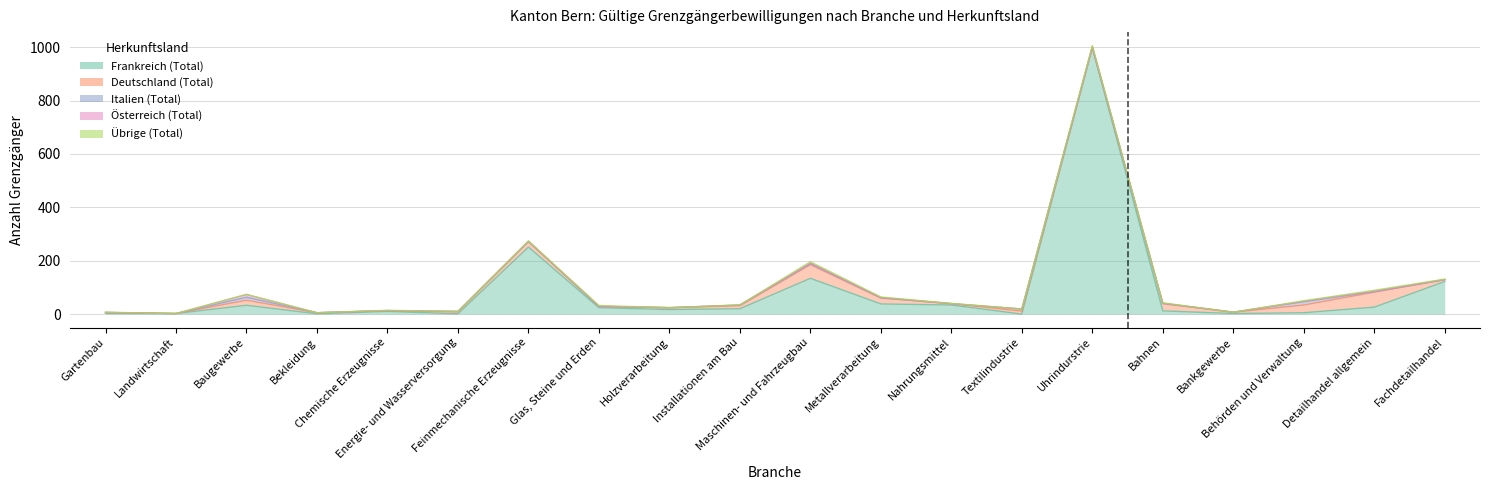

Rank the series at Fachdetailhandel from lowest to highest value.

Italien (Total), Österreich (Total), Übrige (Total), Deutschland (Total), Frankreich (Total)